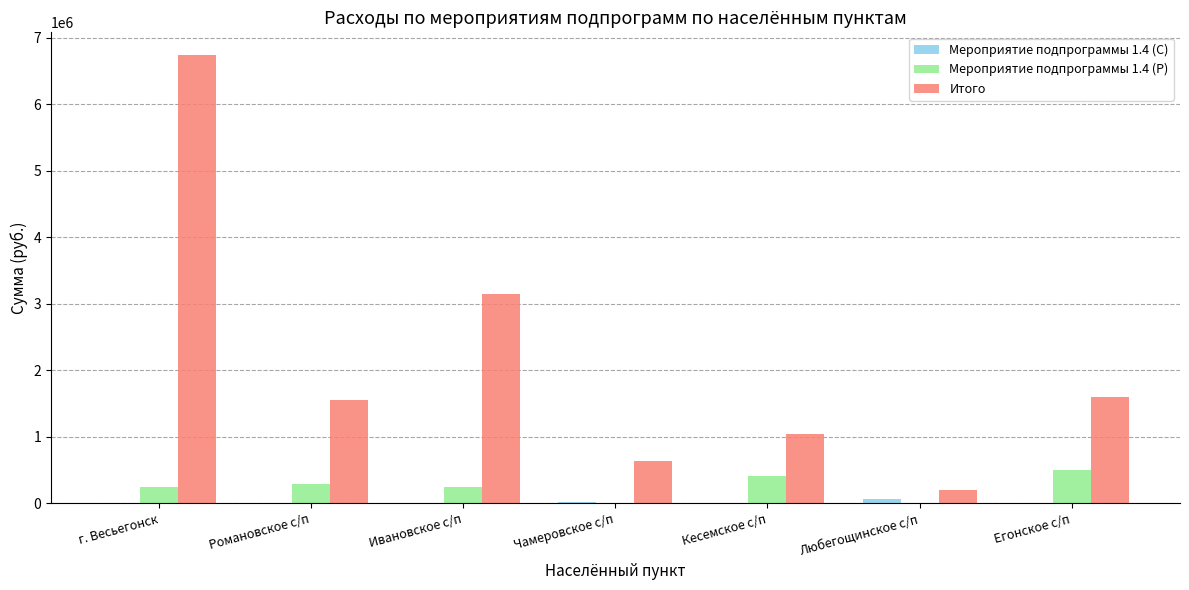

The Мероприятие подпрограммы 1.4 (Р) series shows 0.0 at Чамеровское с/п. True or false?

True